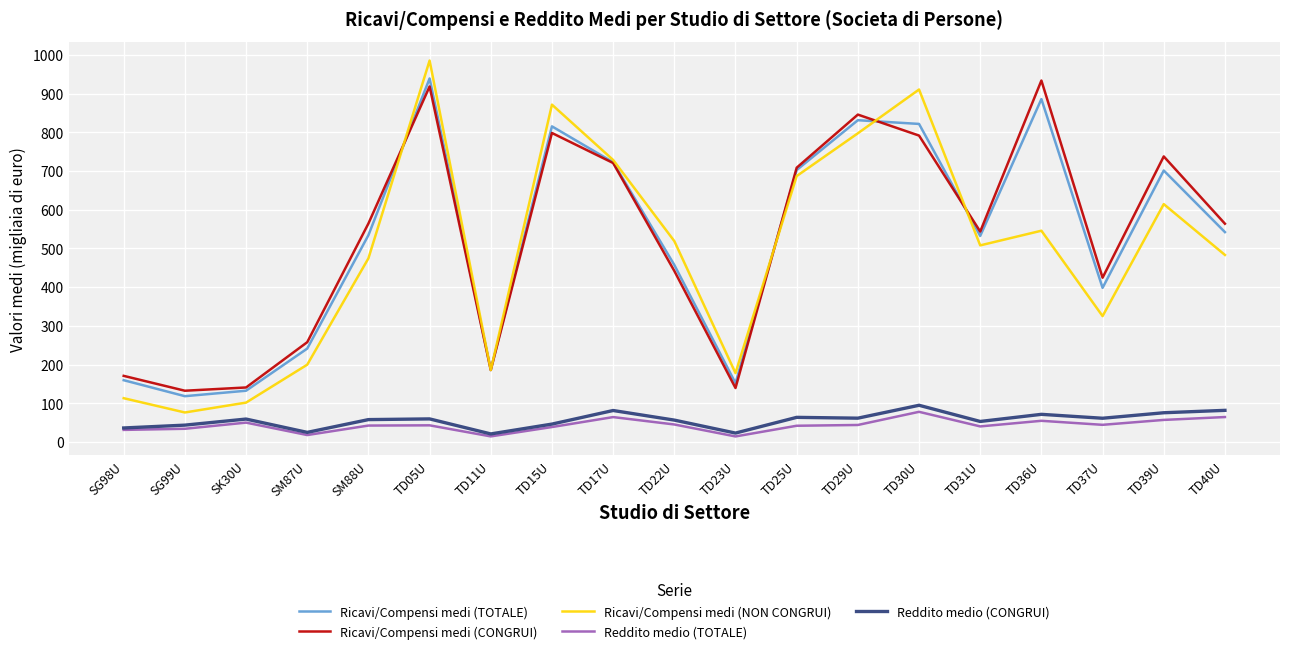

Where is Ricavi/Compensi medi (CONGRUI) nearest to the value 533?

TD31U